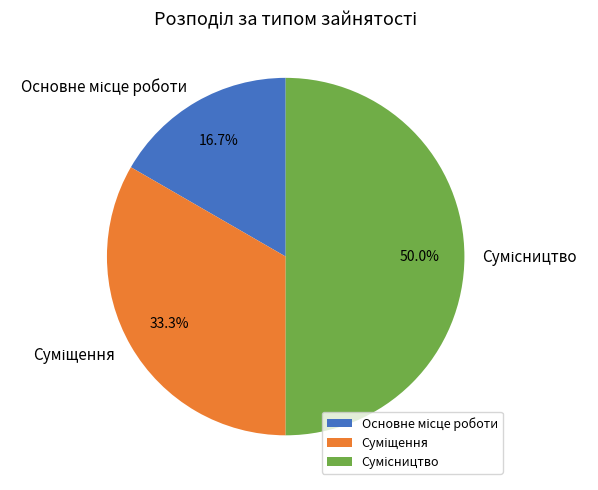

Count the number of slices in the pie.

3